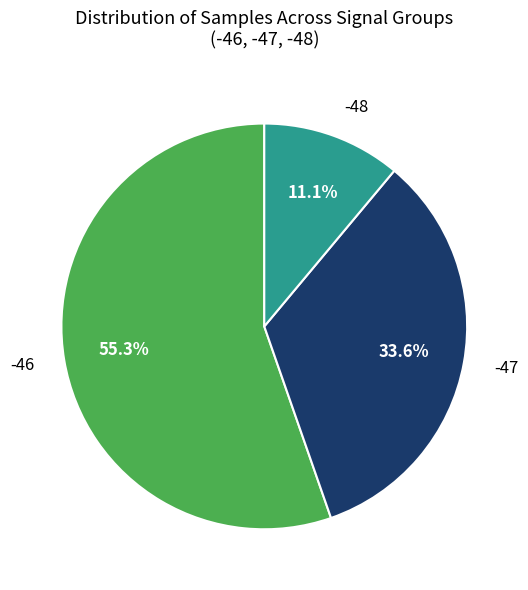

Is it true that -46 is 1% of the pie?

False